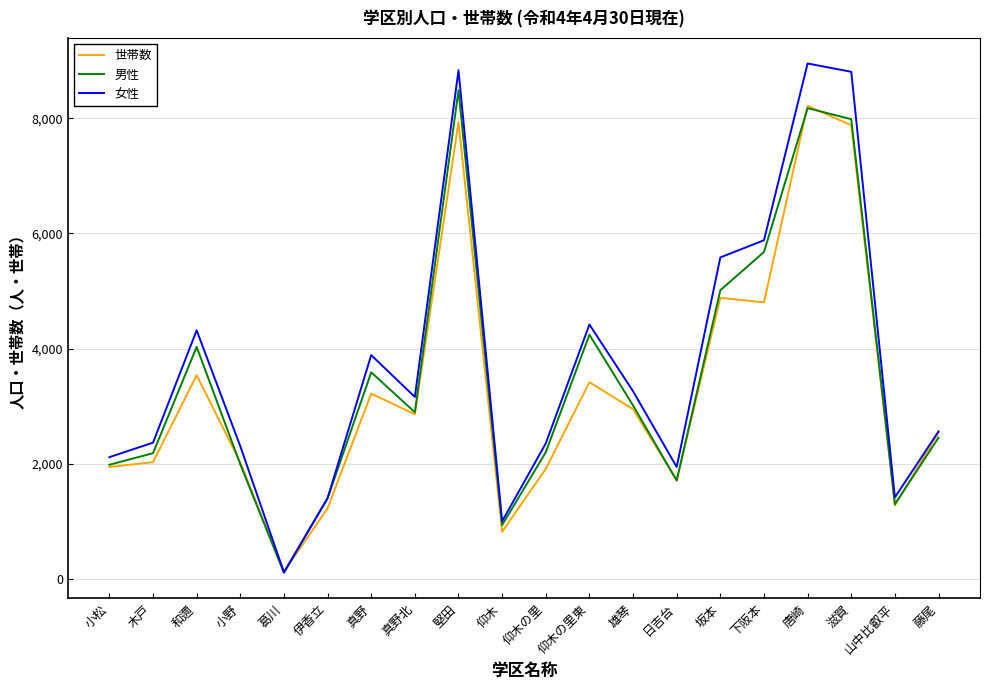

The 男性 series shows 329 at 山中比叡平. True or false?

False